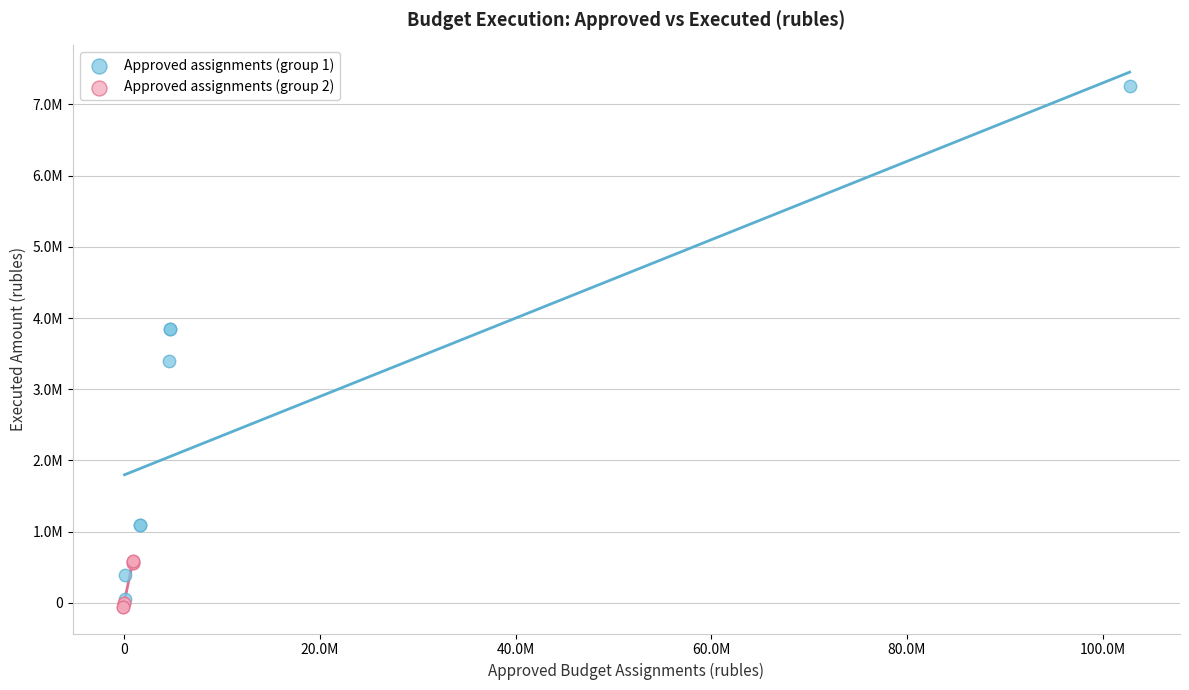

Which series reaches the minimum Y coordinate?

Approved assignments (group 2)